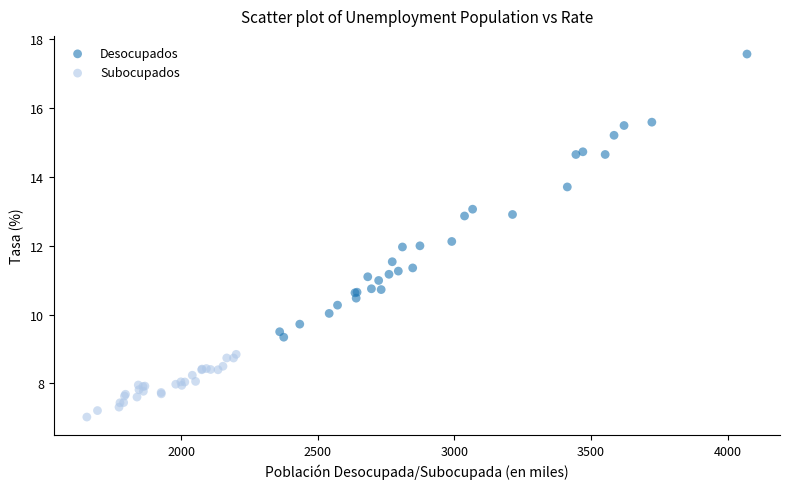

Which series has the largest Y range (max minus min)?

Desocupados